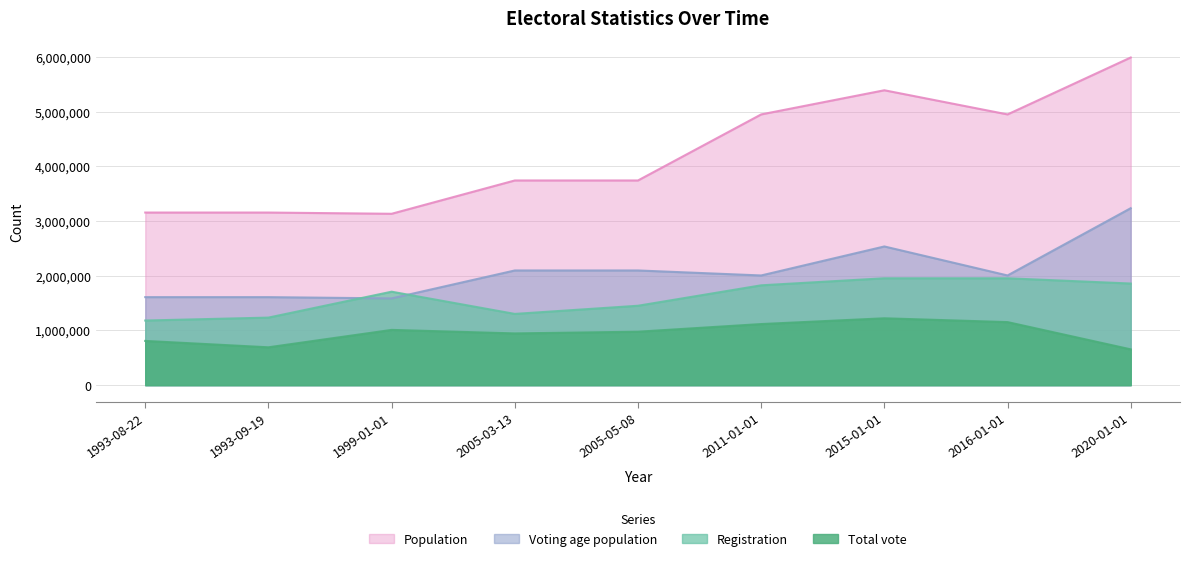

What is the difference between the maximum and minimum values in the Total vote series?

567902